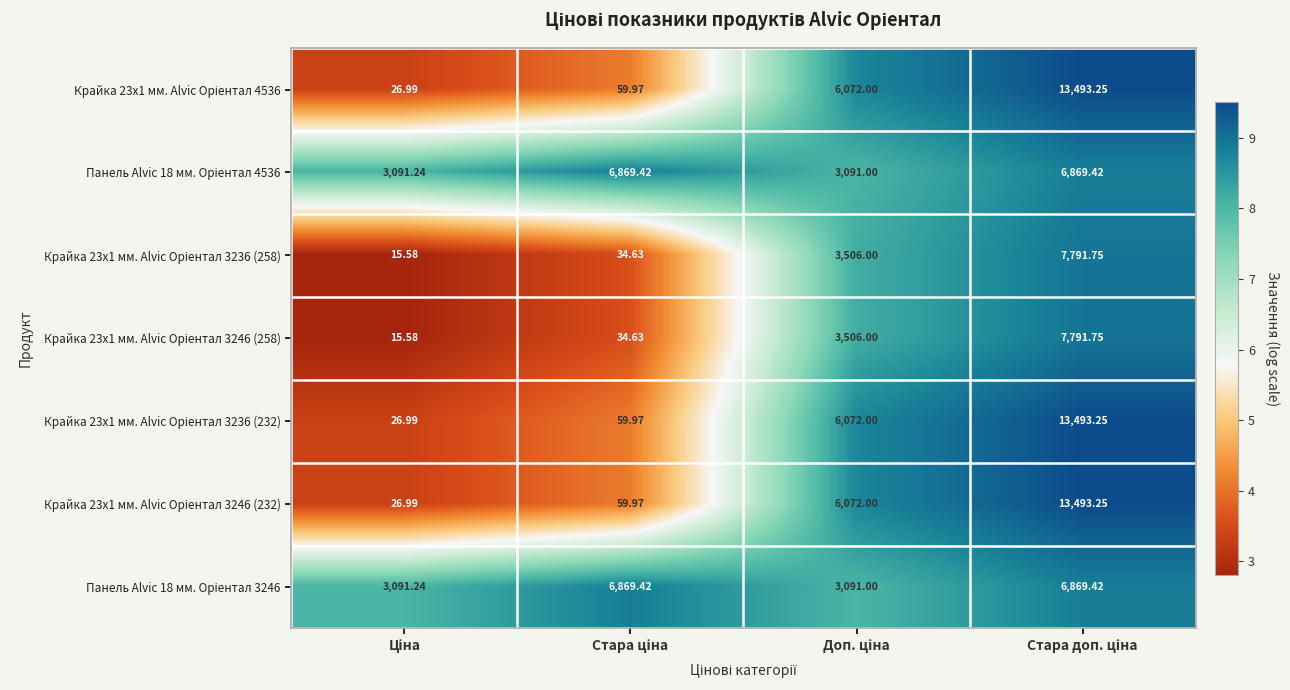

Count the number of categories in the chart.

4